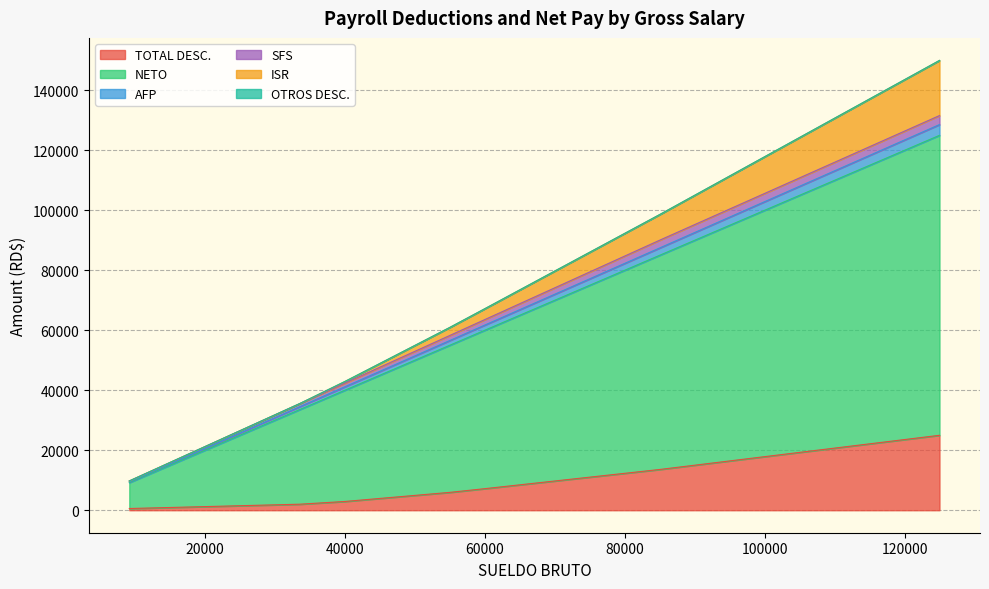

True or false: TOTAL DESC. and ISR intersect in this chart.

False